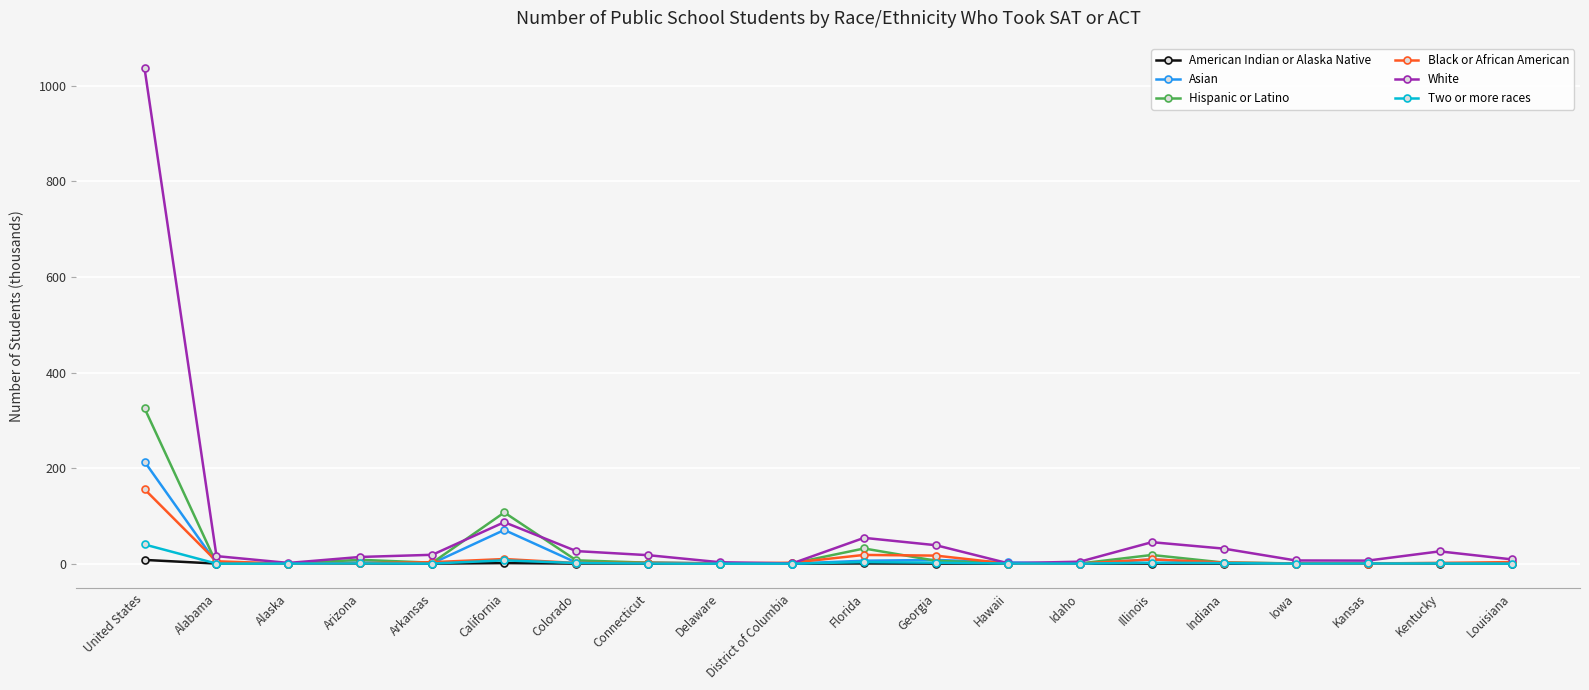

Rank the series by their maximum value, from lowest to highest.

American Indian or Alaska Native, Two or more races, Black or African American, Asian, Hispanic or Latino, White